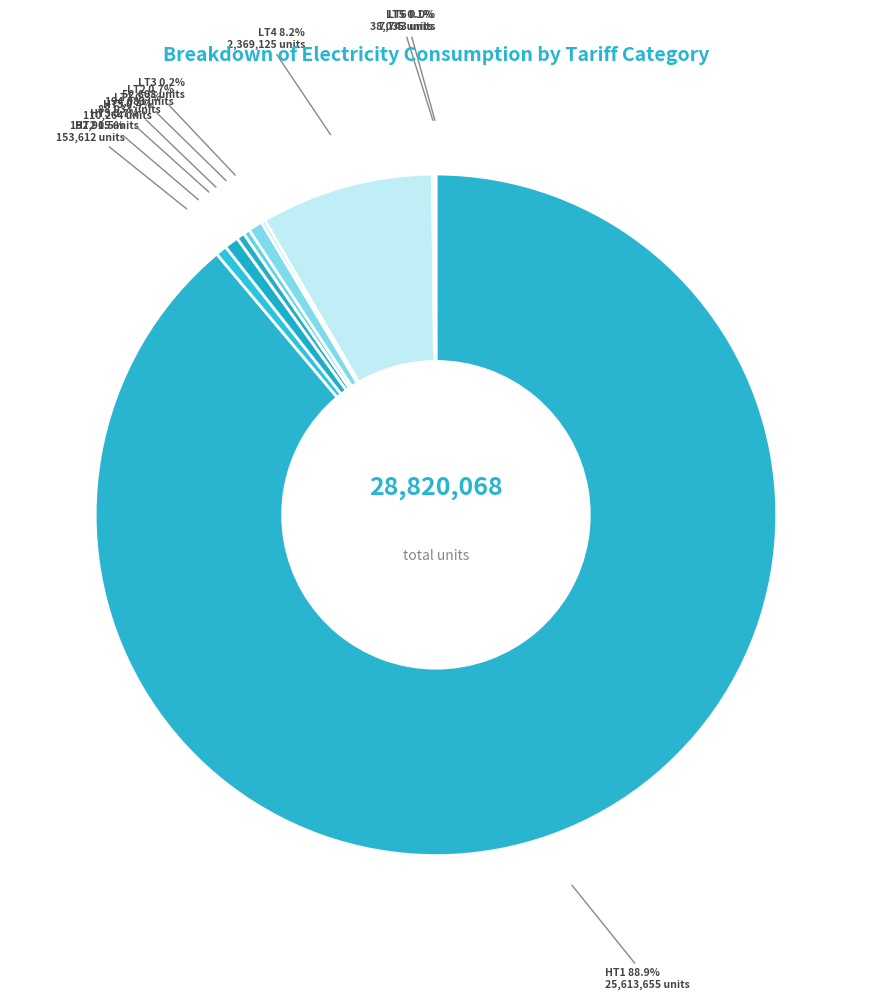

Which has a higher value, LT4 or HT3?

LT4